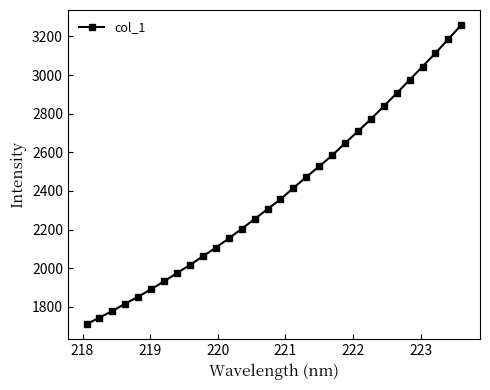

True or false: there are more than 0 points higher than both neighbors.

False